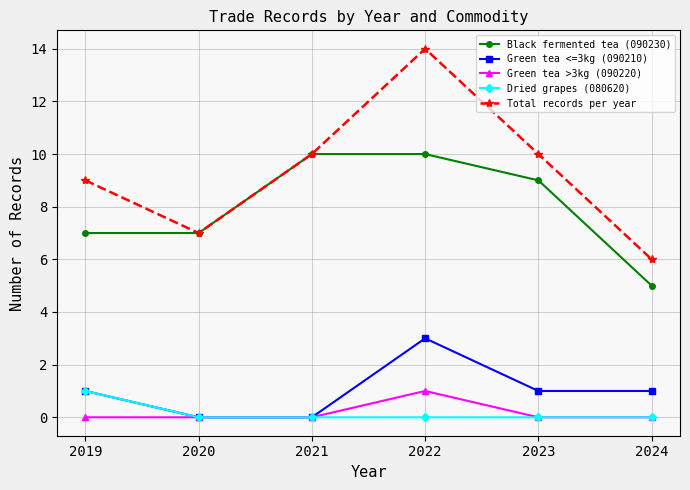

What is the total value across all series at 2019?

18